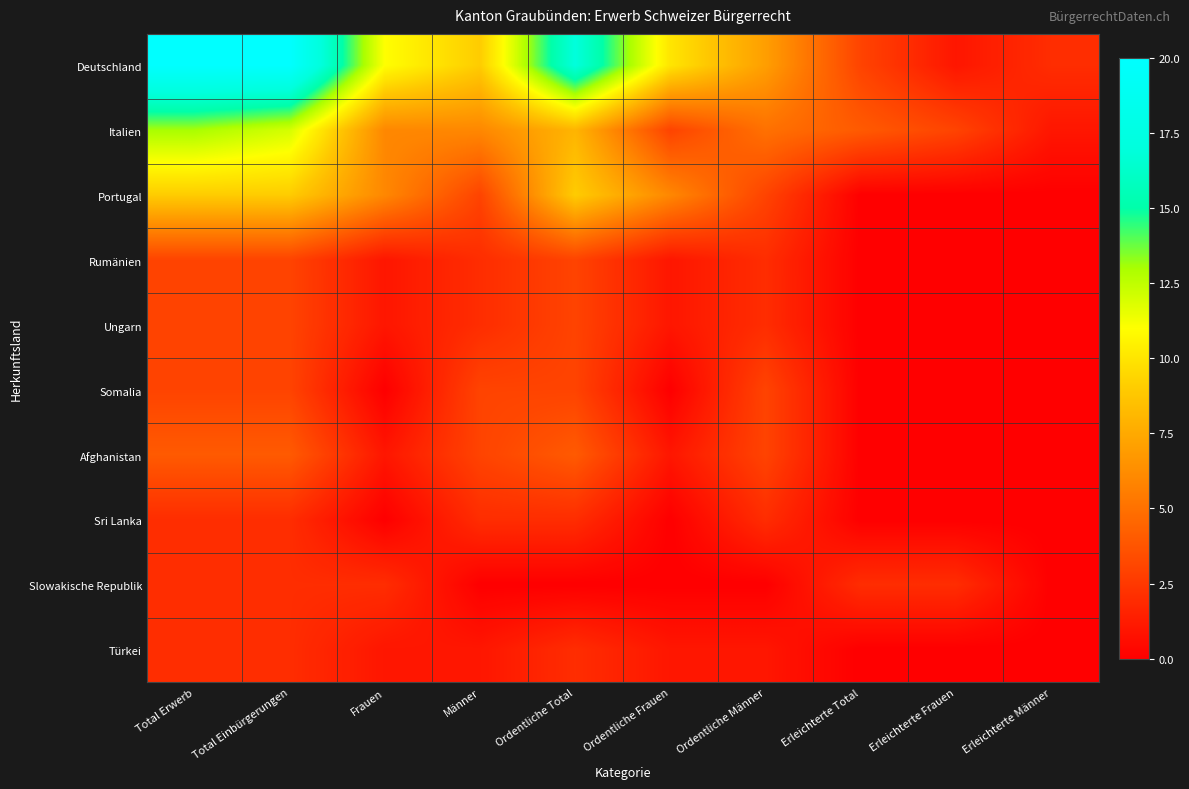

Which series has the widest spread of values?

Deutschland